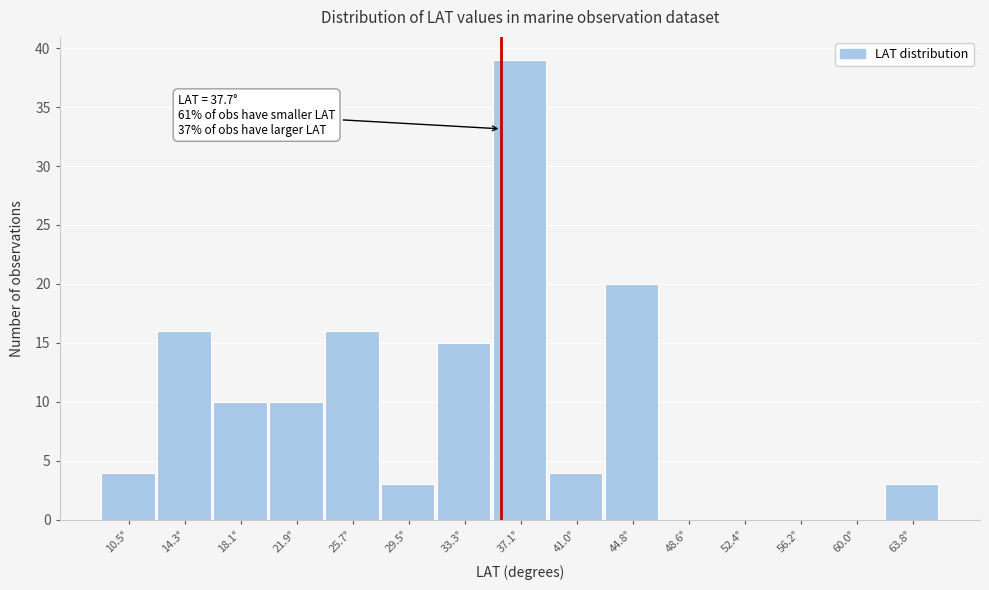

Reading left to right, list all the values displayed in this chart.

10.5°=4	14.3°=16	18.1°=10	21.9°=10	25.7°=16	29.5°=3	33.3°=15	37.1°=39	41.0°=4	44.8°=20	48.6°=0	52.4°=0	56.2°=0	60.0°=0	63.8°=3